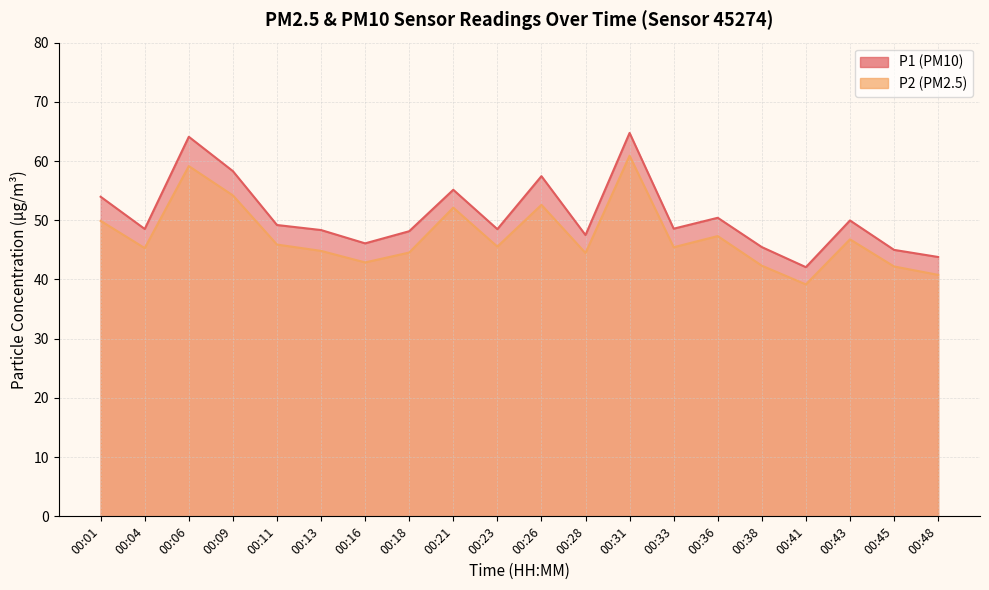

List the series in order of their overall mean, highest first.

P1, P2